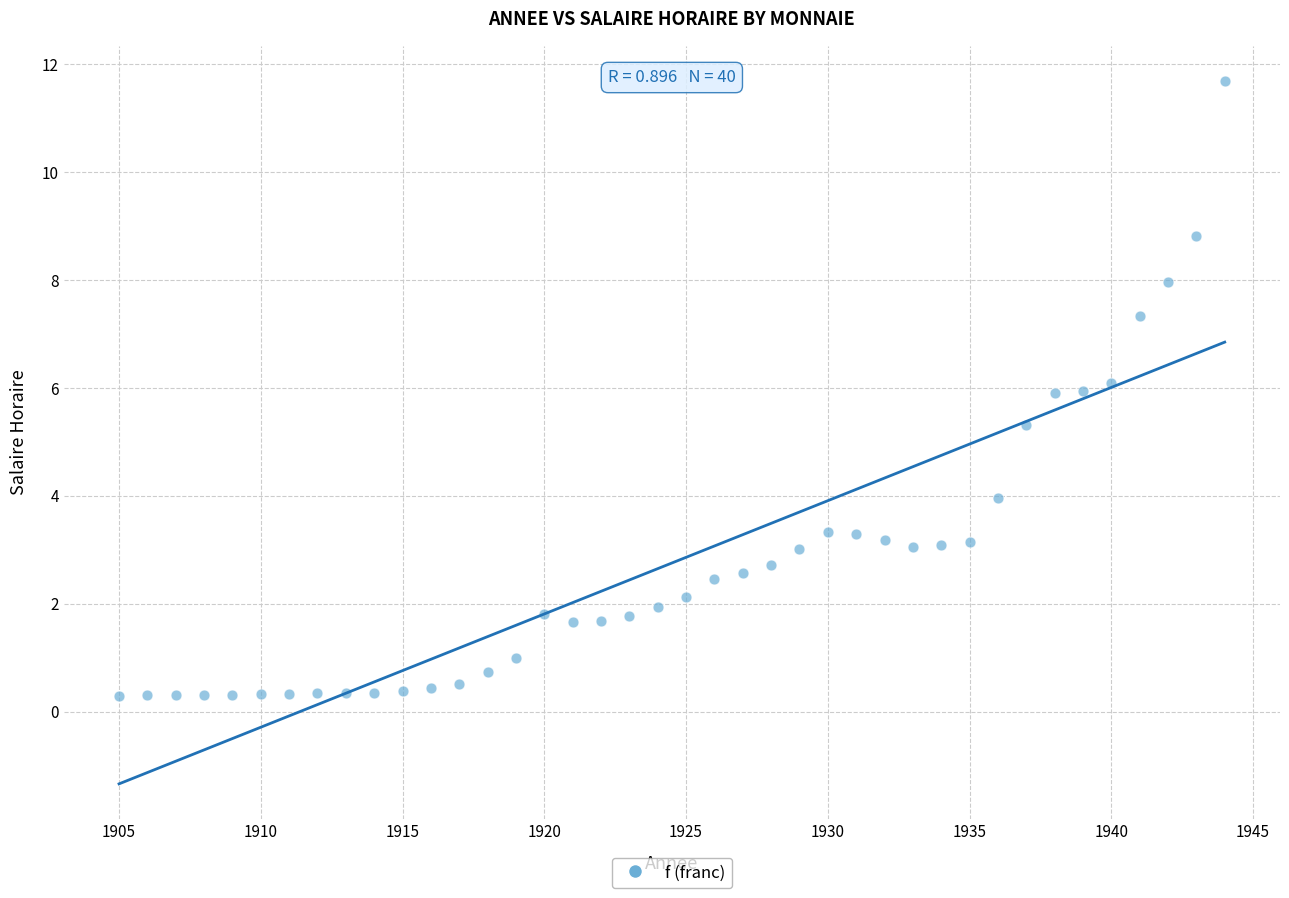

What is the range of X values (max minus min)?

39.0